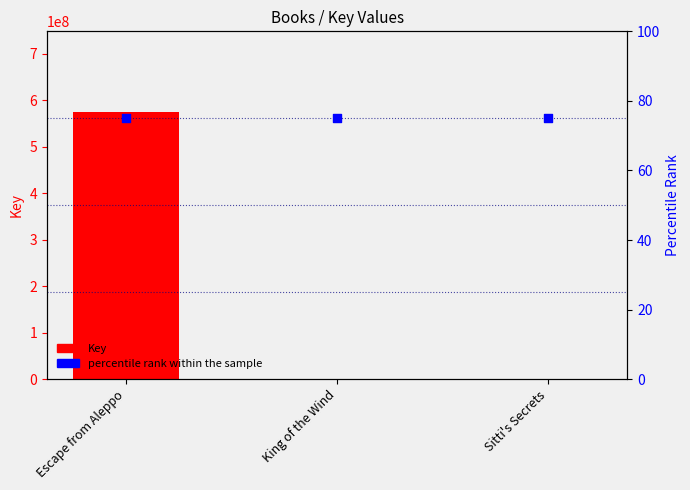

Is the value of percentile rank within the sample at Escape from Aleppo greater than the value of Key at King of the Wind?

No